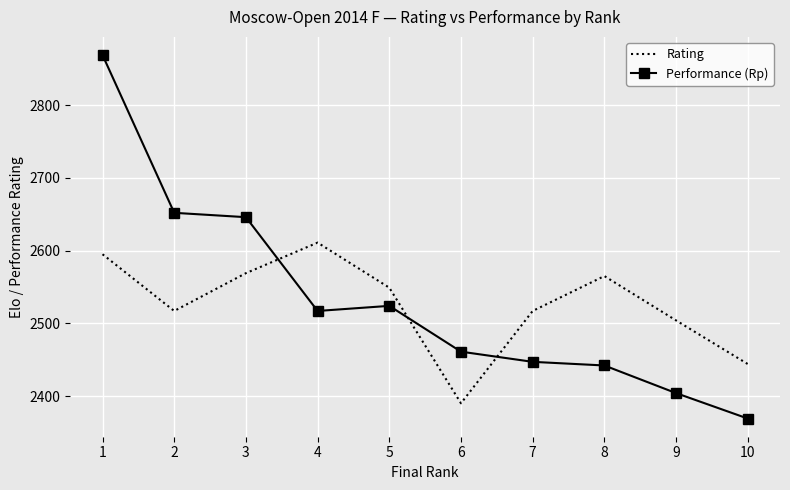

Is the value of Performance (Rp) at 9 greater than the value of Rating at 5?

No